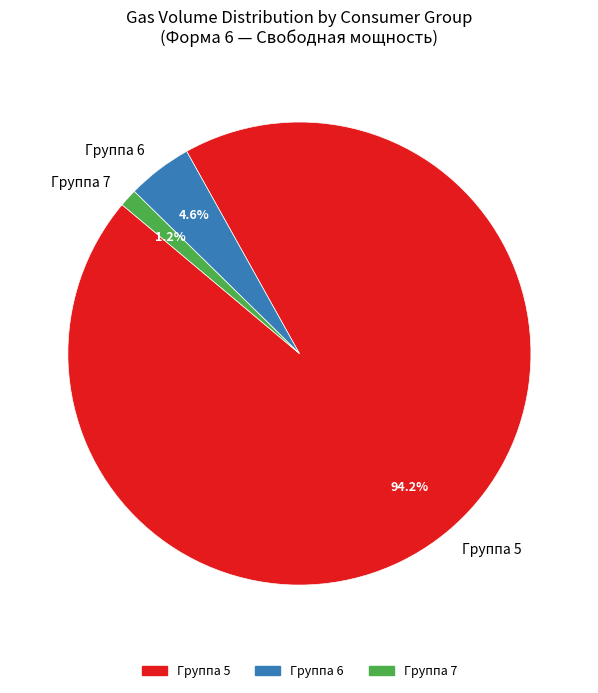

Rank the categories by value from highest to lowest.

Группа 5, Группа 6, Группа 7